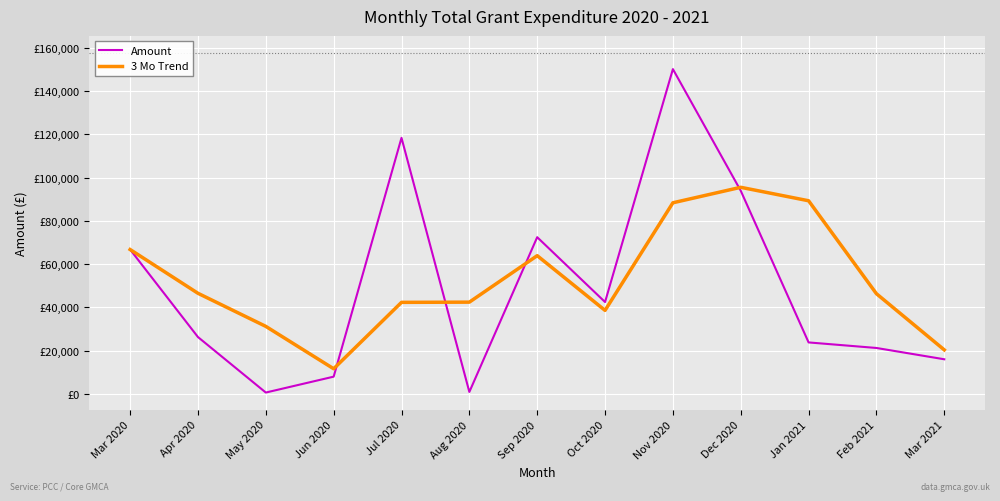

Is this an area chart (filled region under the line)?

No